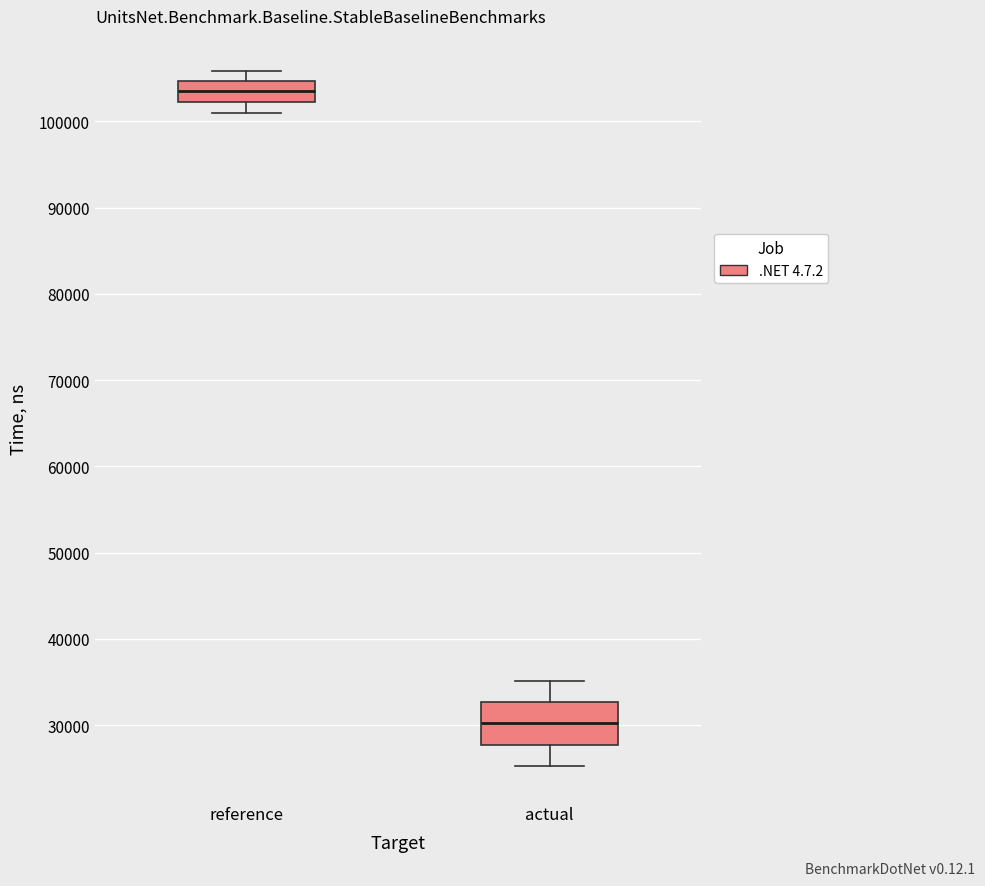

Comparing the boxes themselves (not the whiskers), which one is the tallest?

actual